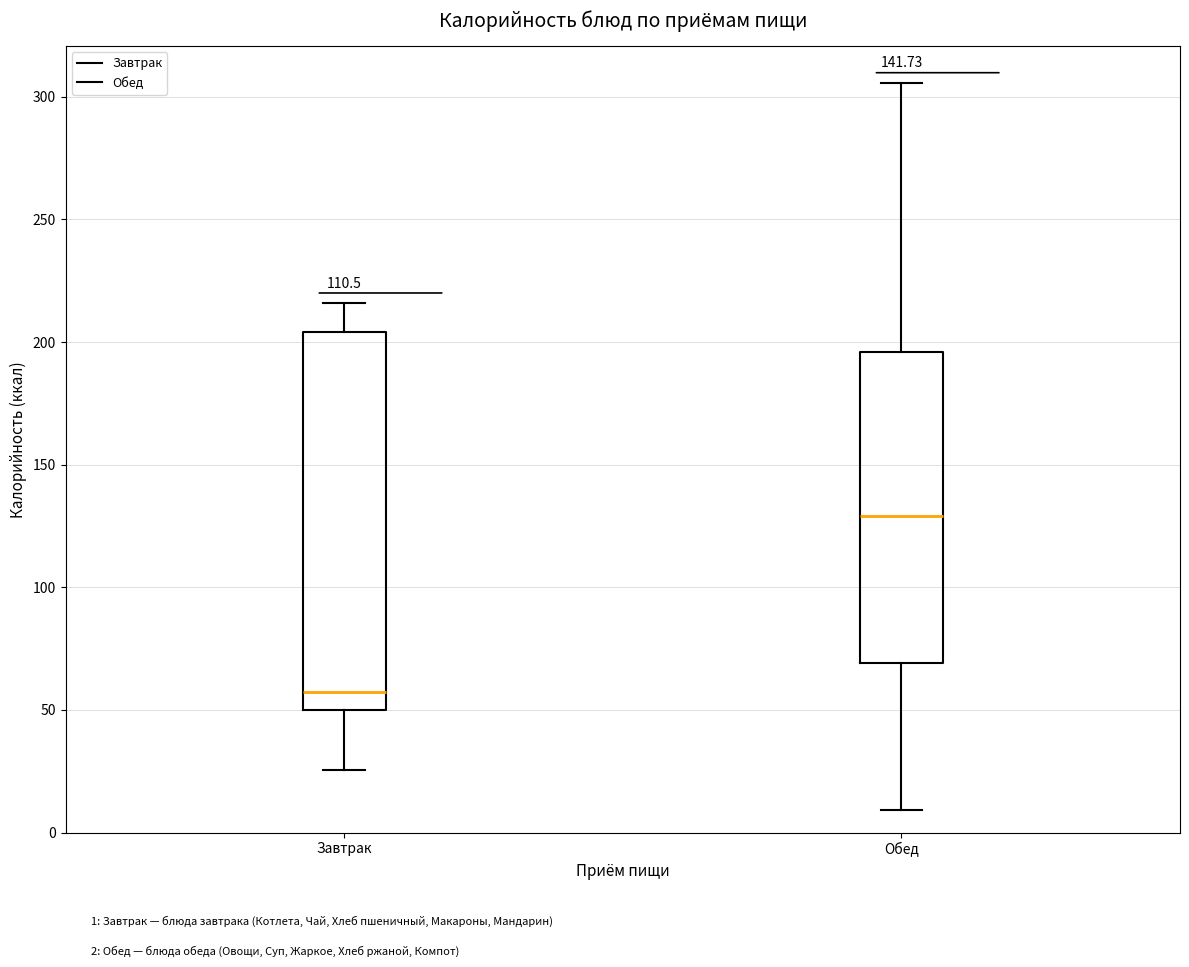

Reading left to right, transcribe this box plot: for each box, give where its median line is, the range the box spans, and where its two whiskers end, as read against the y-axis. The values are not printed on the chart, so give them approximately, as read against the axis.

Завтрак: median 55, box 50 to 205, whiskers 25 to 215
Обед: median 130, box 70 to 195, whiskers 10 to 305